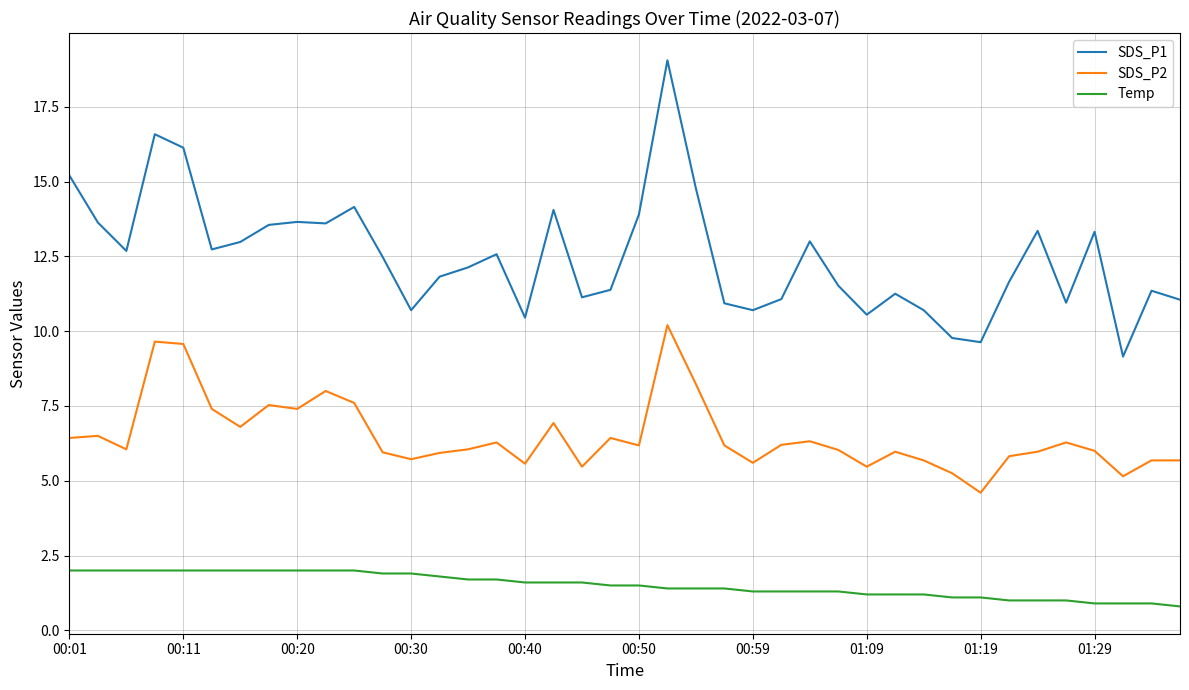

What is the lowest value of the SDS_P1 series?

9.2